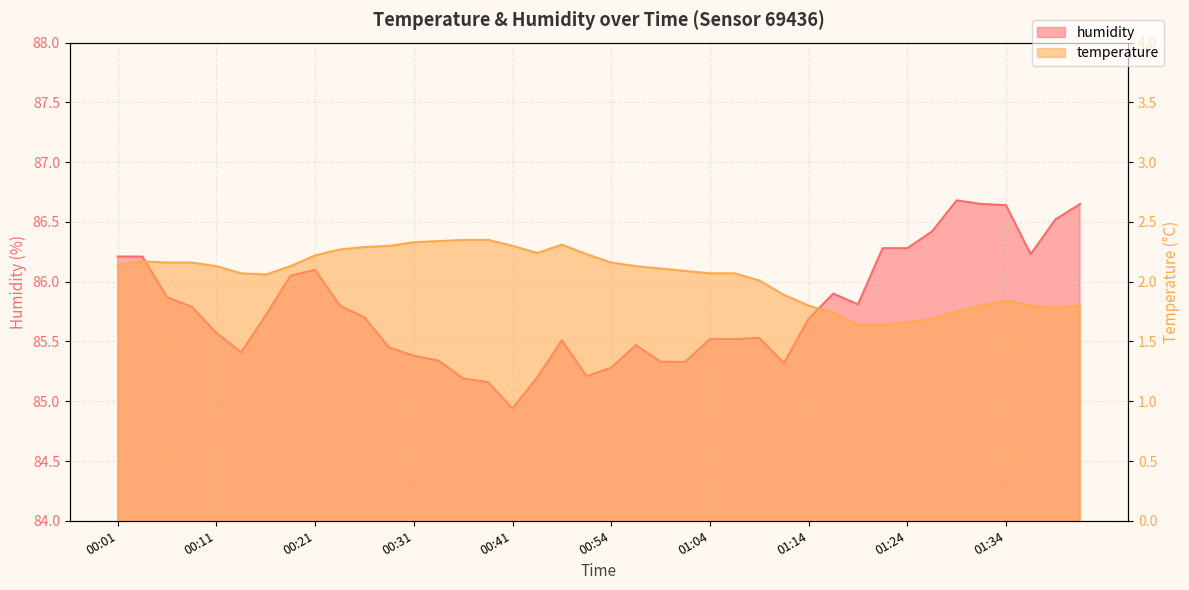

What is the average value of the temperature series?

2.1